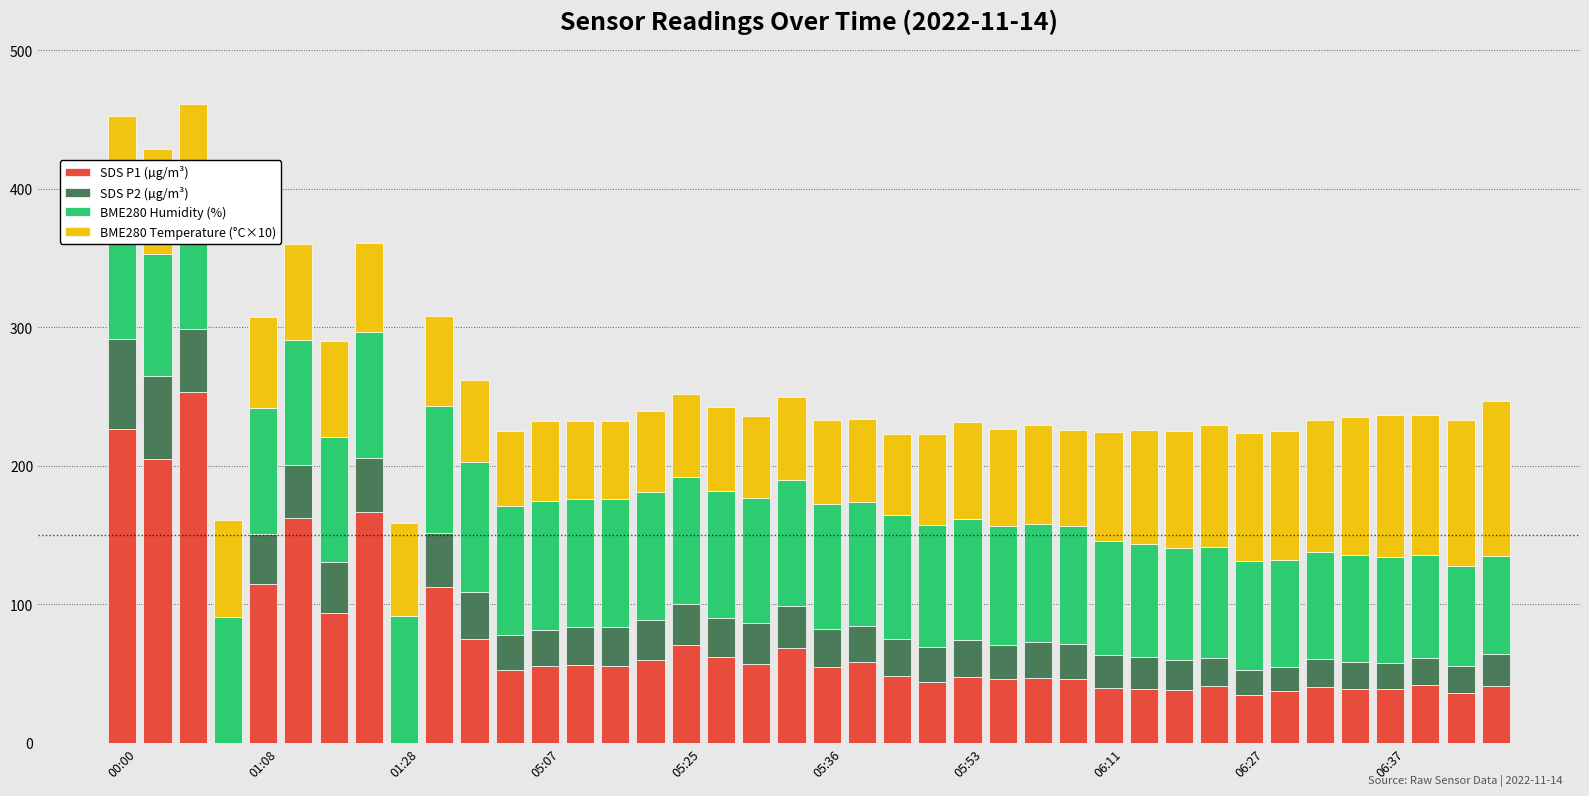

How many series are shown in this chart?

4